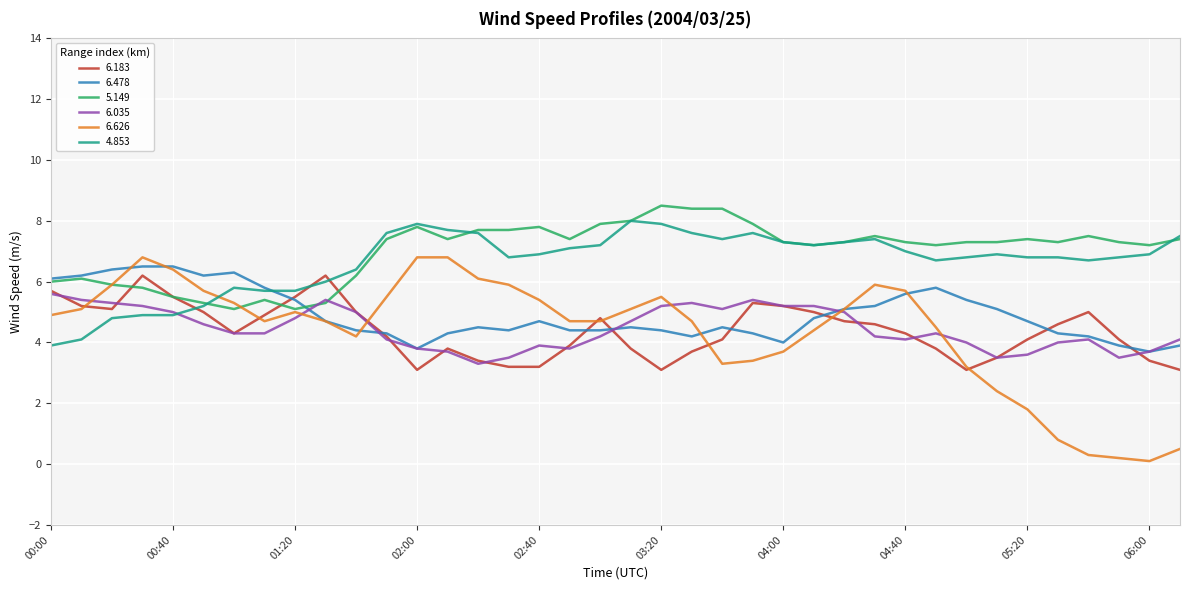

What is the maximum value for 6.626?

6.8